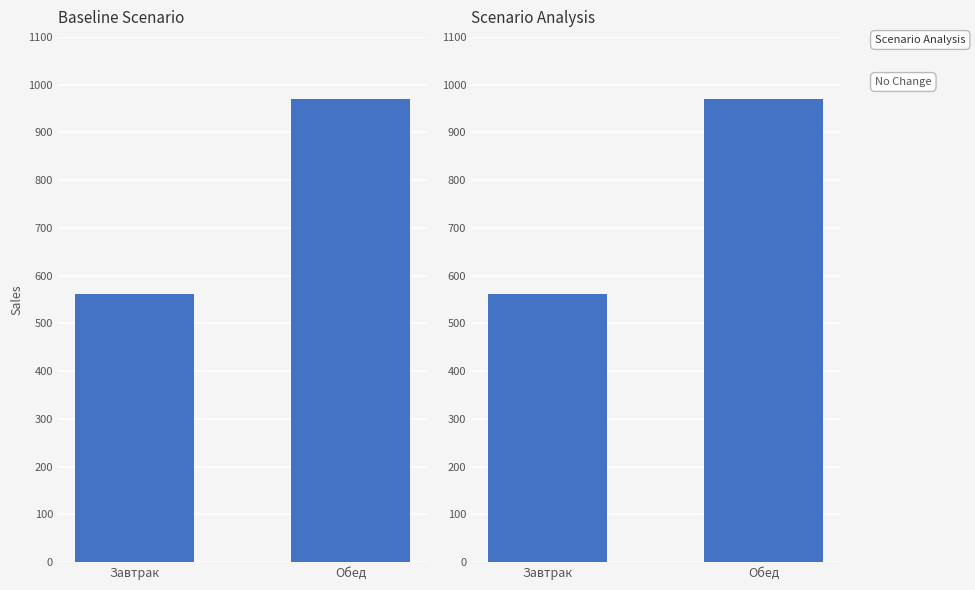

What is the change in value from Завтрак to Обед?

+408